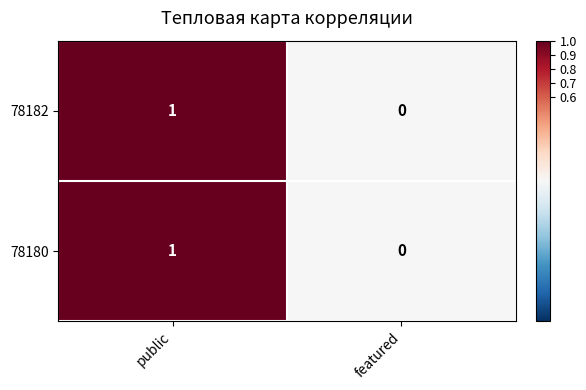

The value of 78180 at featured is -1. True or false?

False